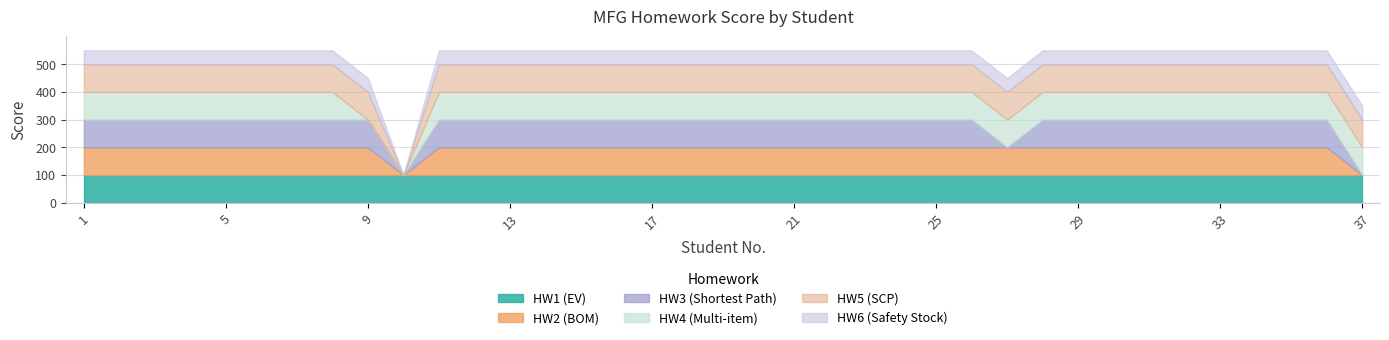

True or false: HW6 (Safety Stock) has more than 1 points higher than both neighbors.

False